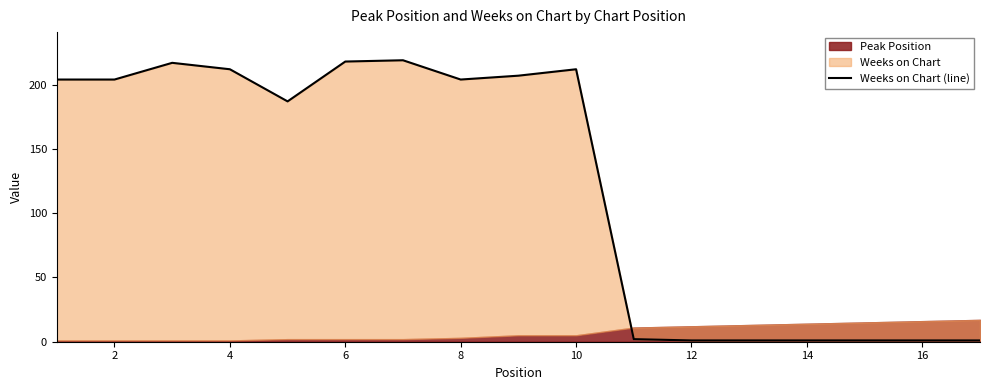

True or false: there are more than 2 points higher than both neighbors.

True